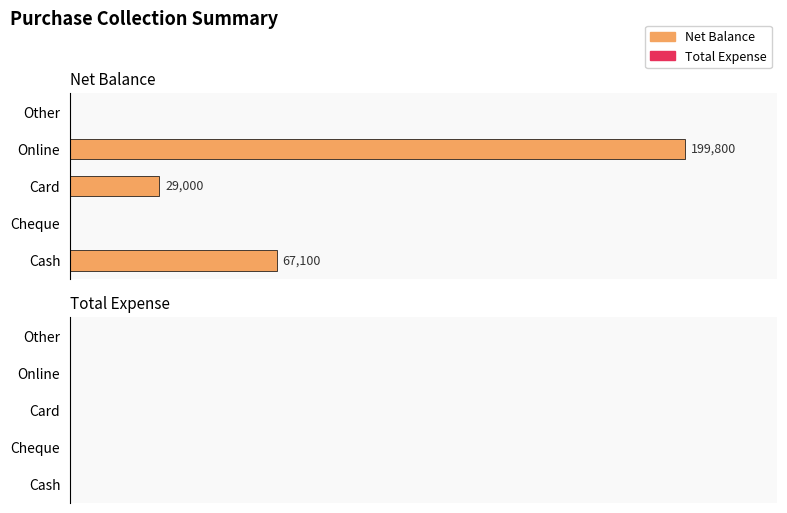

Between Online and Cheque, which is larger?

Online